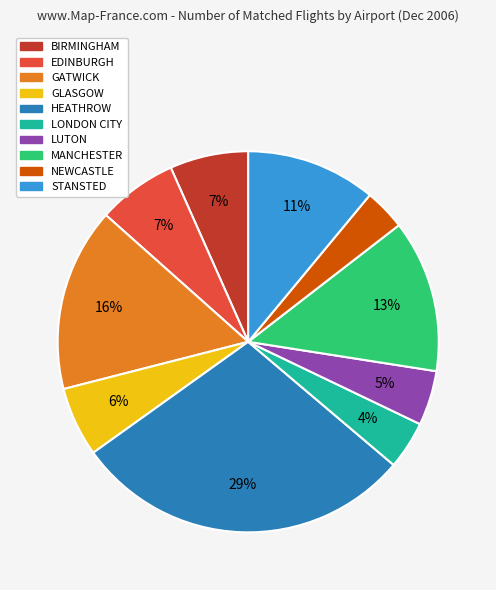

Is there a majority slice in this chart?

No